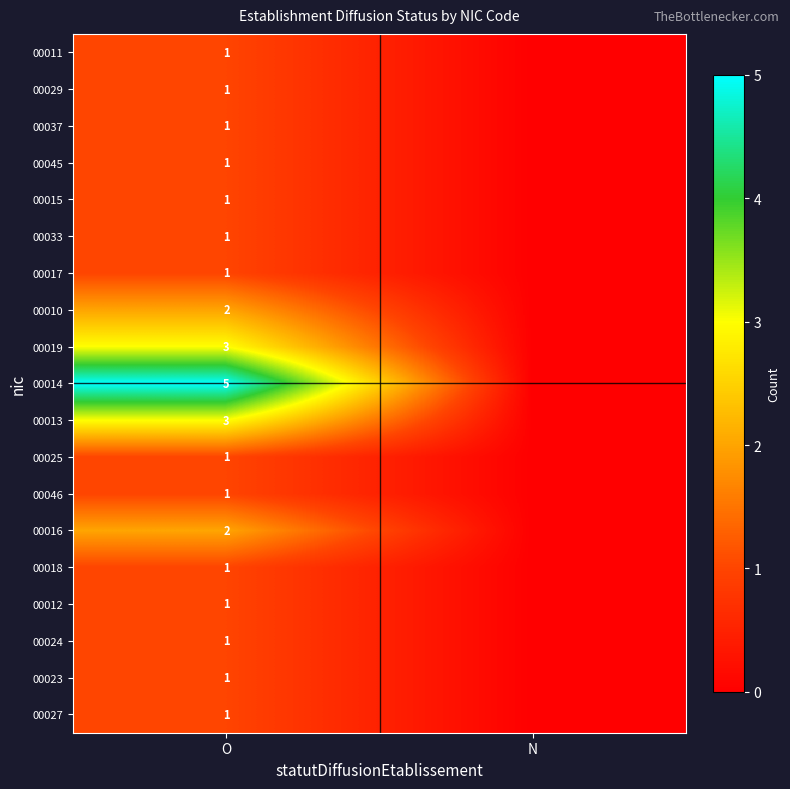

At how many categories does at least one series exceed 1?

1